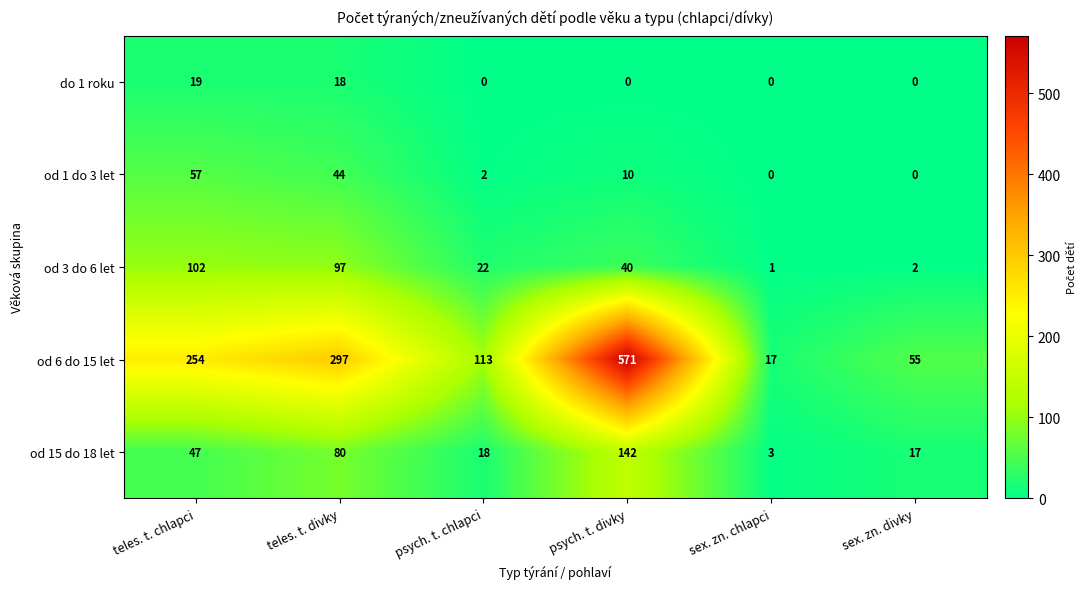

Read the od 15 do 18 let value at teles. t. chlapci, to the nearest 10.

50